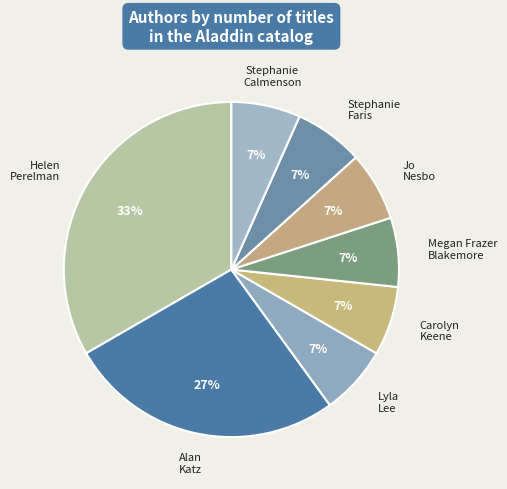

Which slice is the largest?

Helen Perelman (64277019)